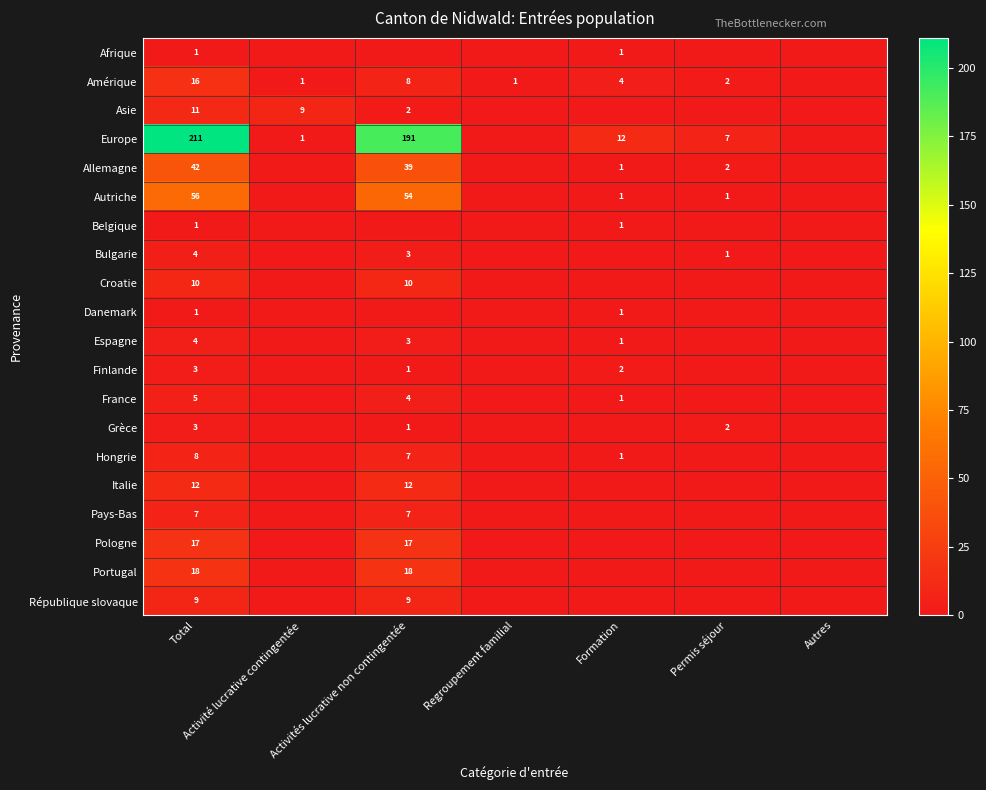

What is the total value across all series at Regroupement familial?

1